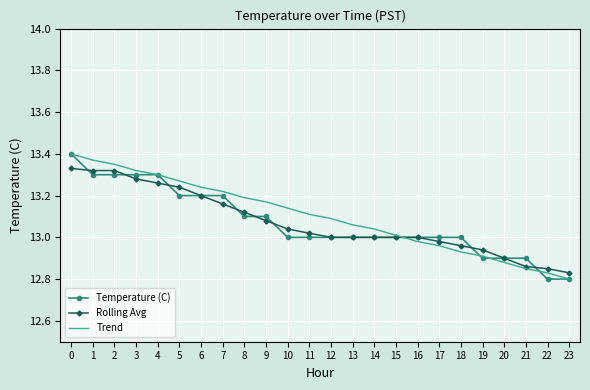

Between 4 and 11, which series saw the biggest shift?

Temperature (C)